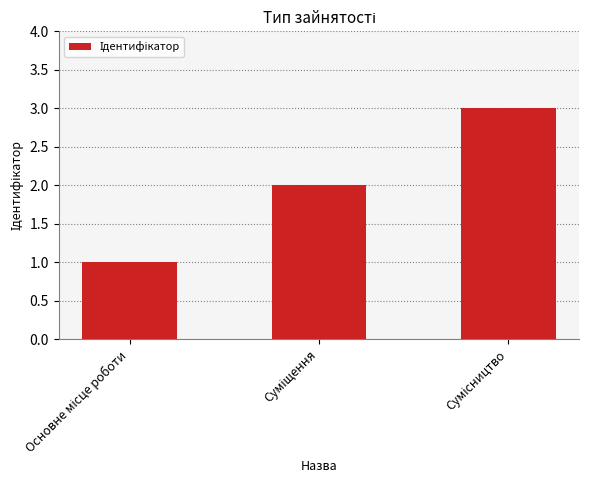

What is the greatest value displayed?

3